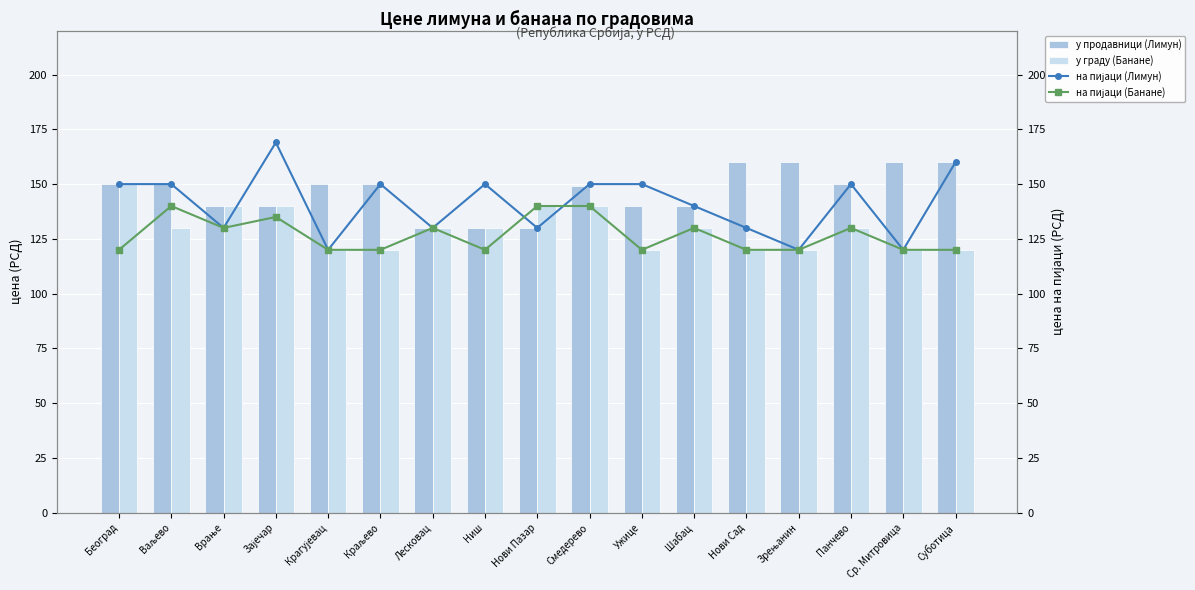

At which label does у граду (Банане) reach its minimum?

Крагујевац